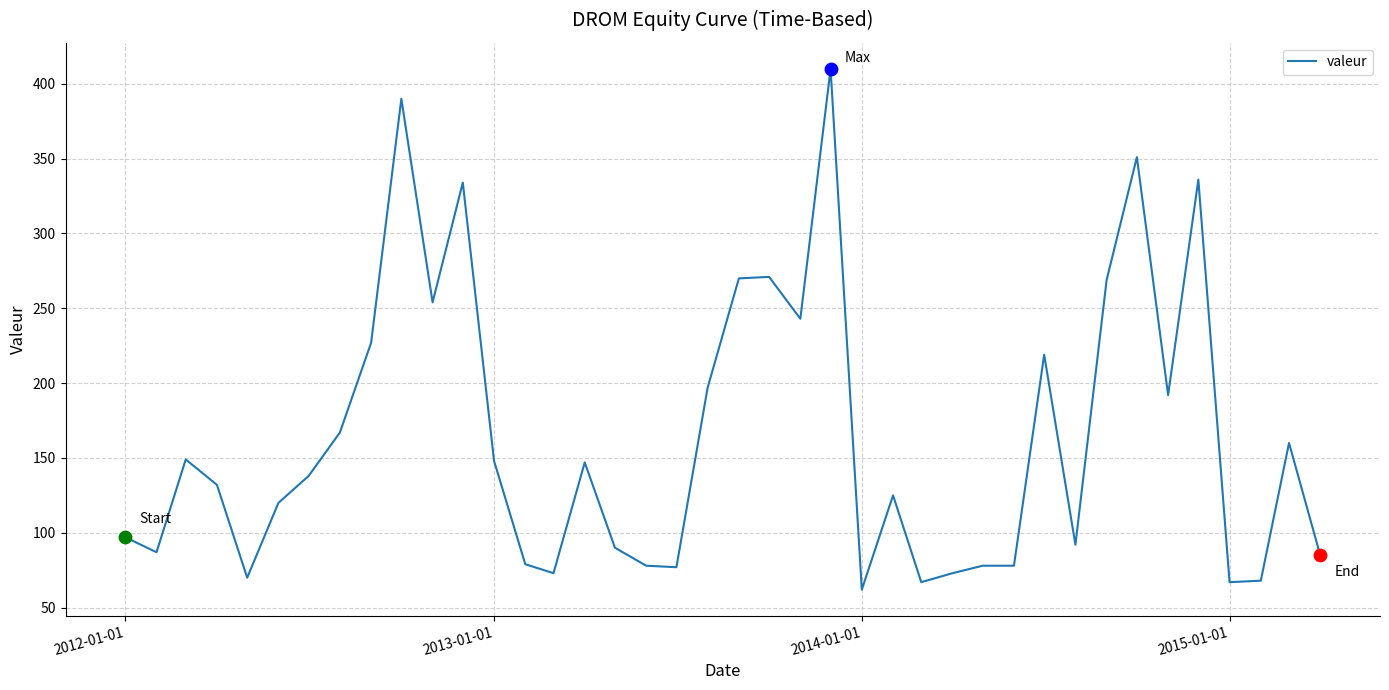

What is the maximum value shown in the chart?

410